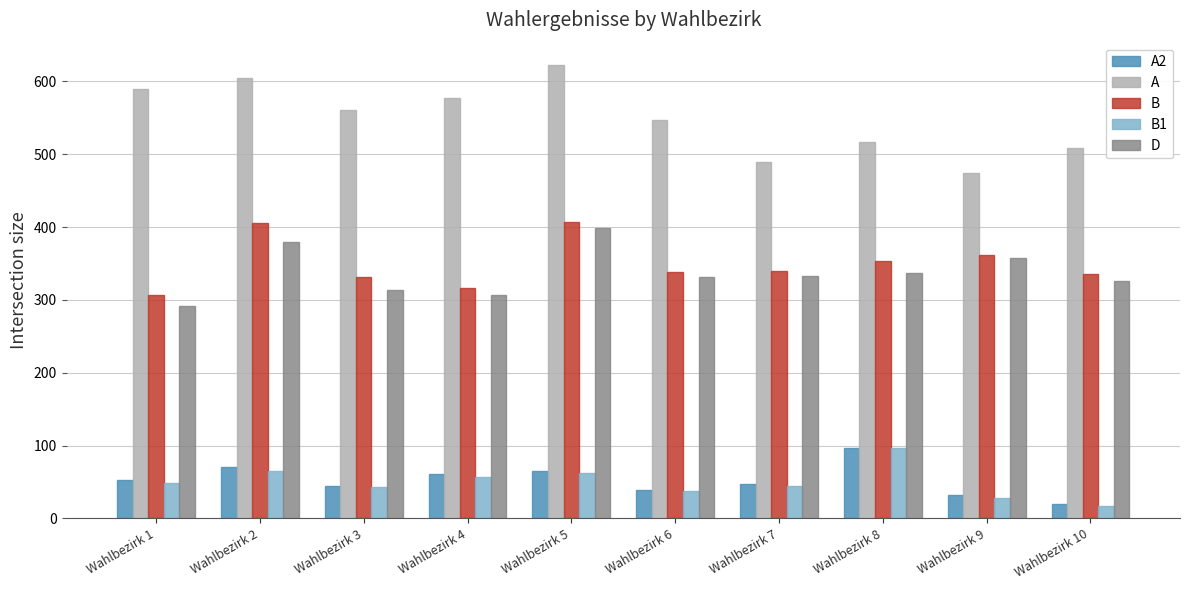

At which category does the chart reach its peak across all series?

Wahlbezirk 5